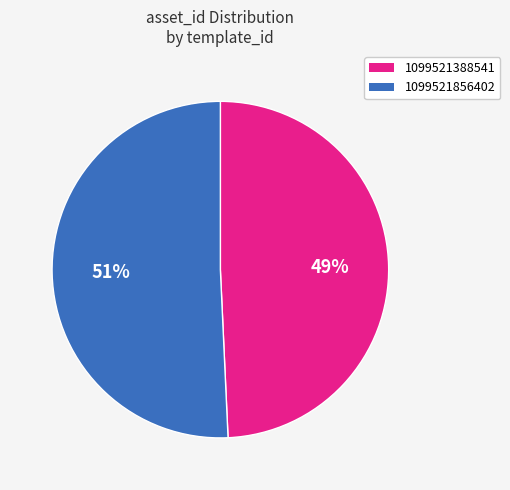

Does 1099521856402 represent more than half of the total?

Yes